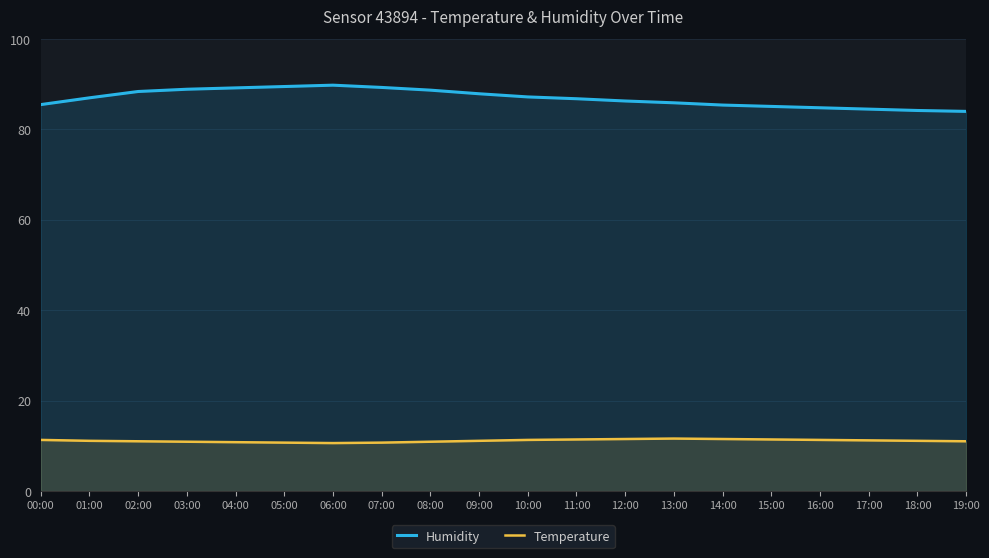

List the series in order of their overall mean, highest first.

Humidity, Temperature